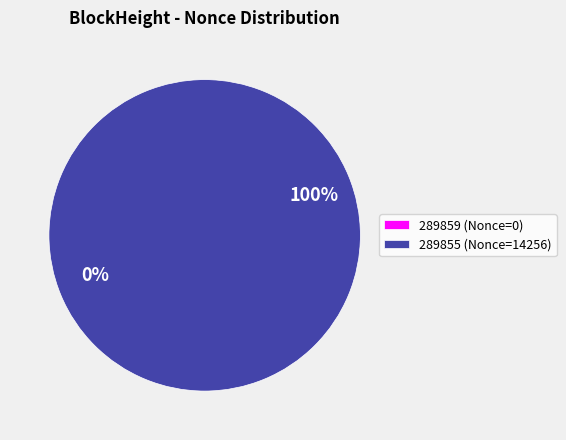

Rank the categories by value from highest to lowest.

289855, 289859